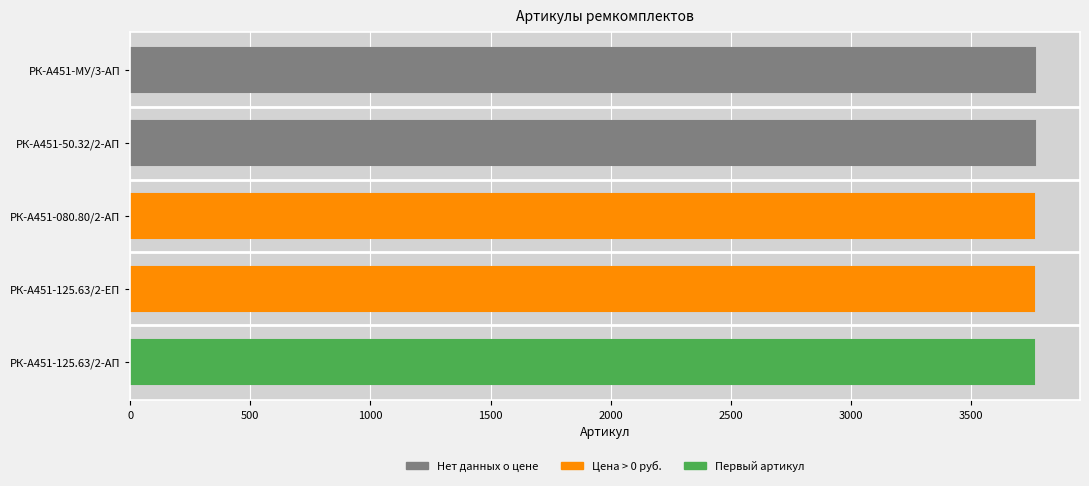

What is the smallest value displayed?

3762